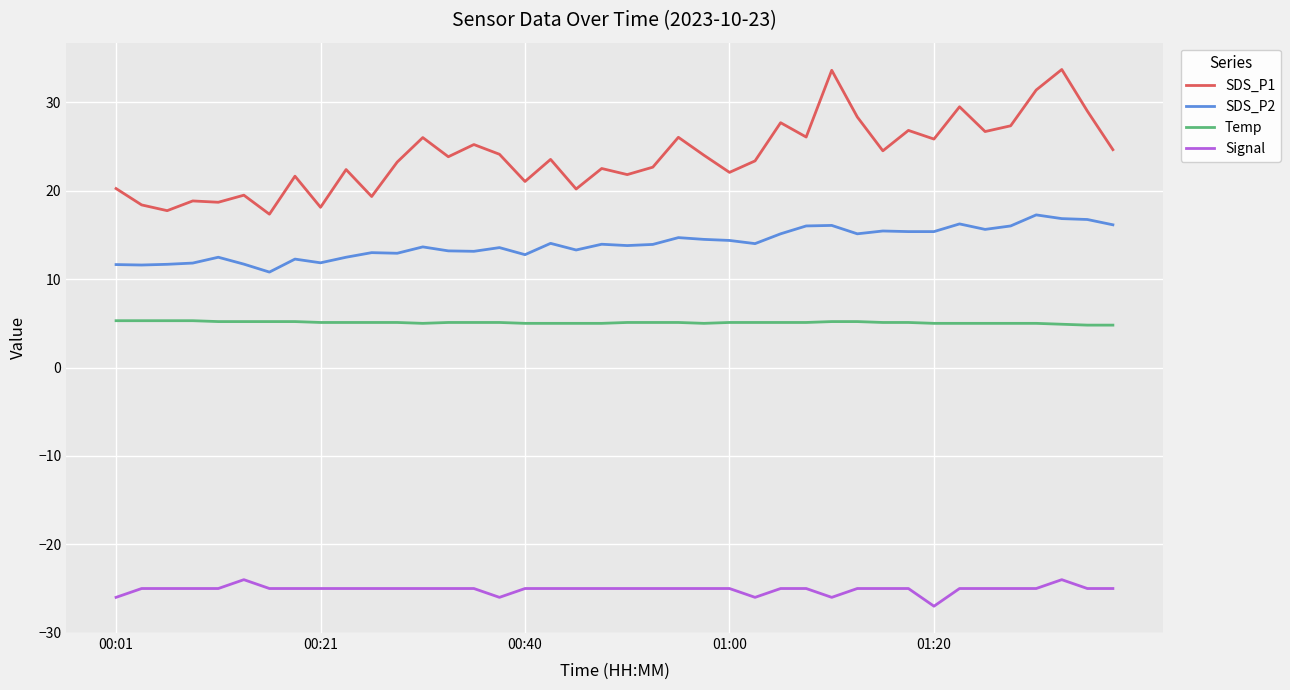

Which series has the widest spread of values?

SDS_P1